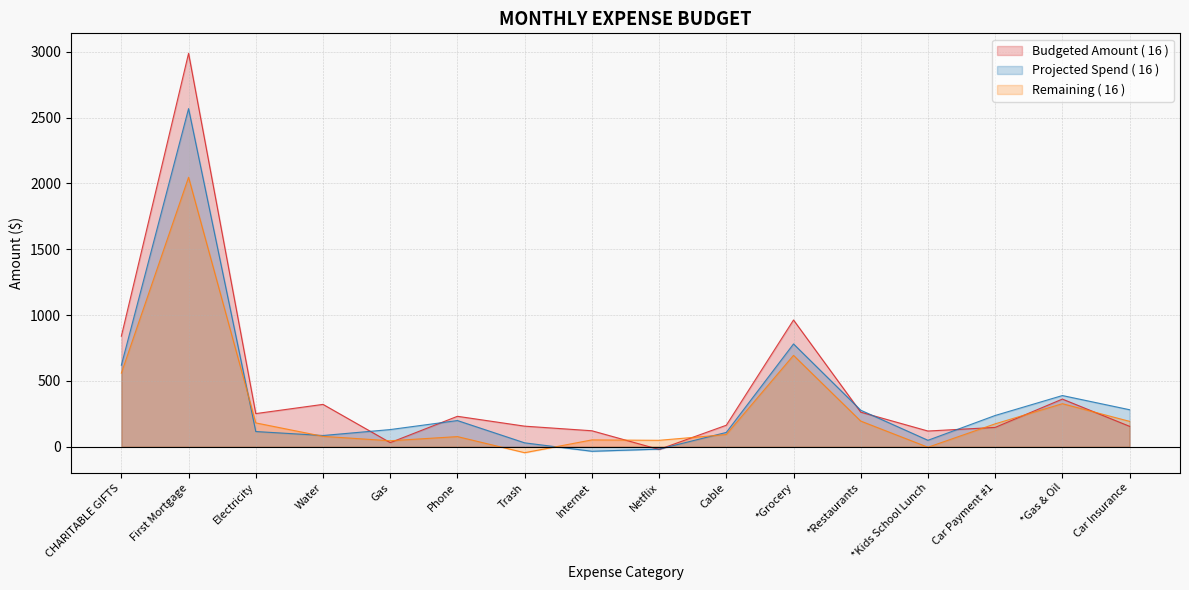

Between Gas and Internet, which series saw the biggest shift?

Projected Spend ( 16 )